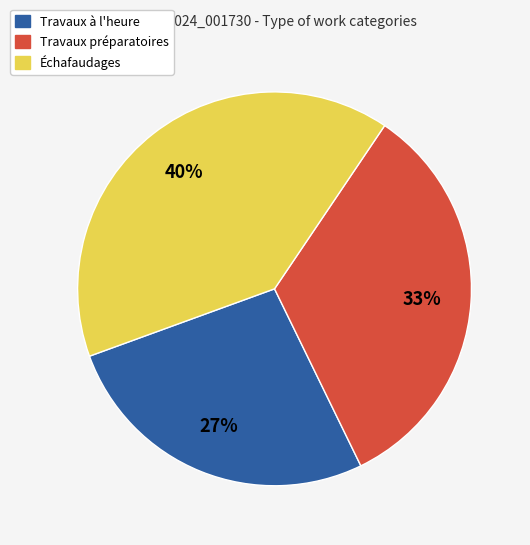

Does Travaux à l'heure represent more than half of the total?

No